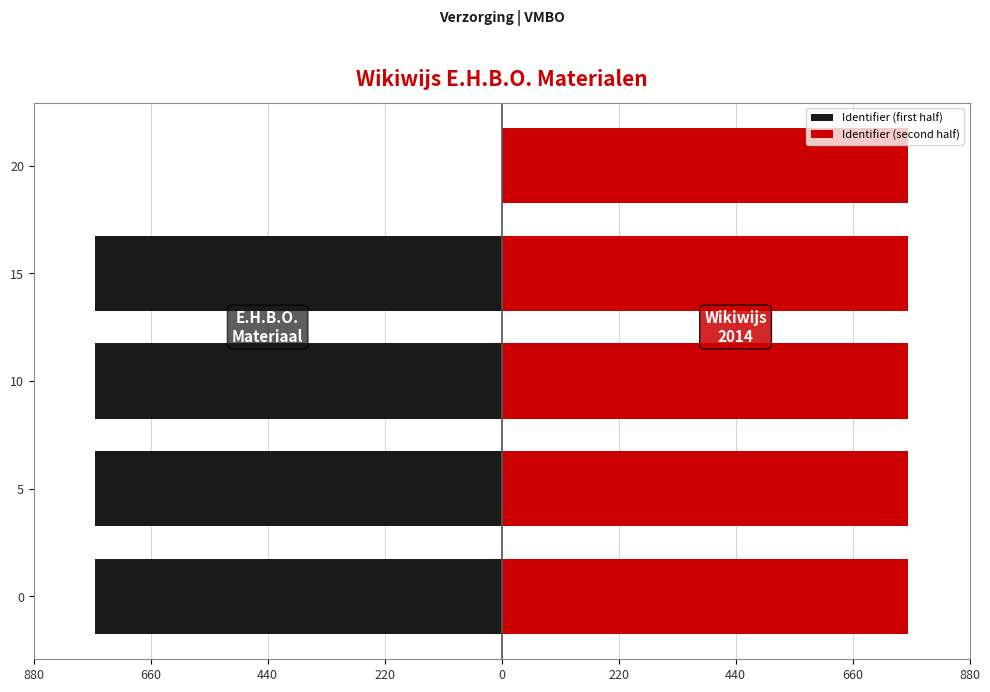

Which series changed the most between 5 and 10?

Identifier (first half)